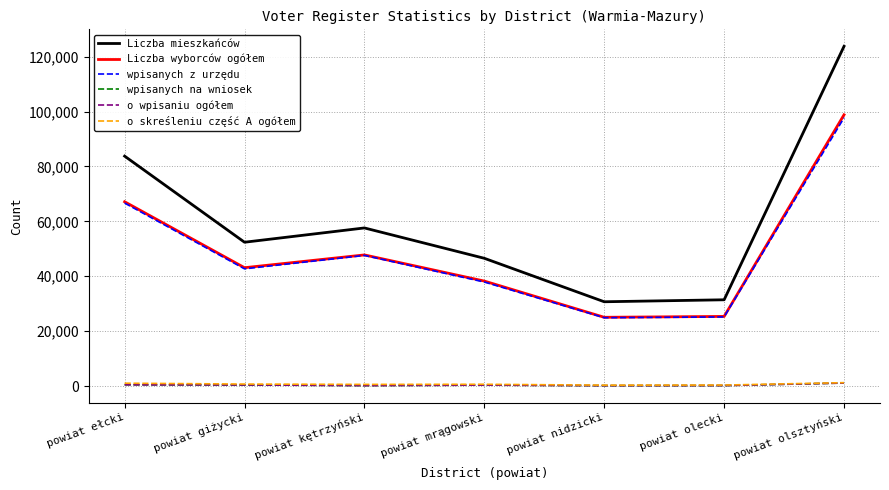

The Liczba mieszkańców series shows 123794 at powiat olsztyński. True or false?

True